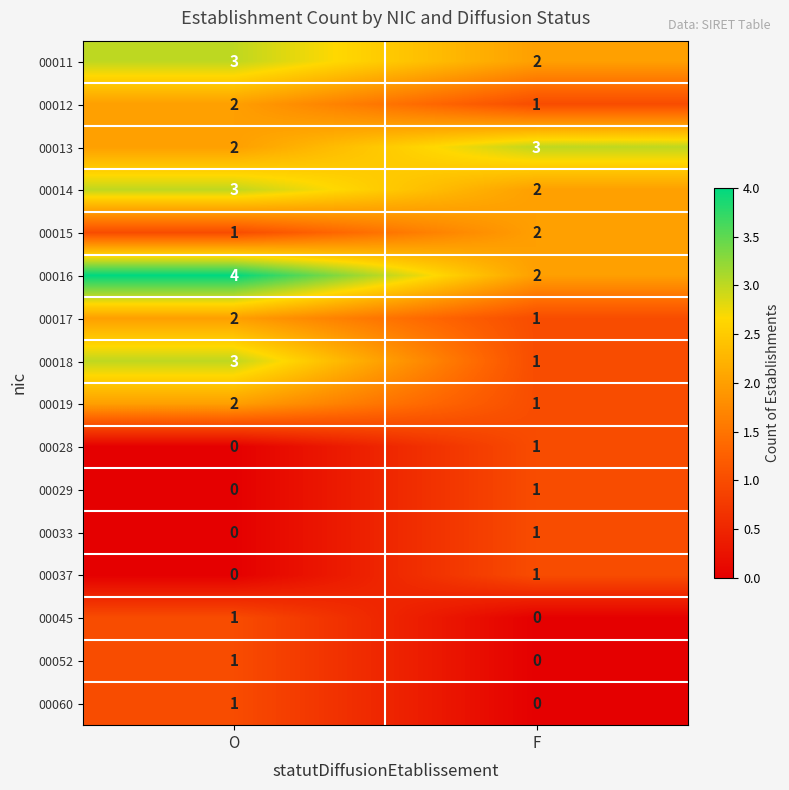

What is the total value across all series at F?

19